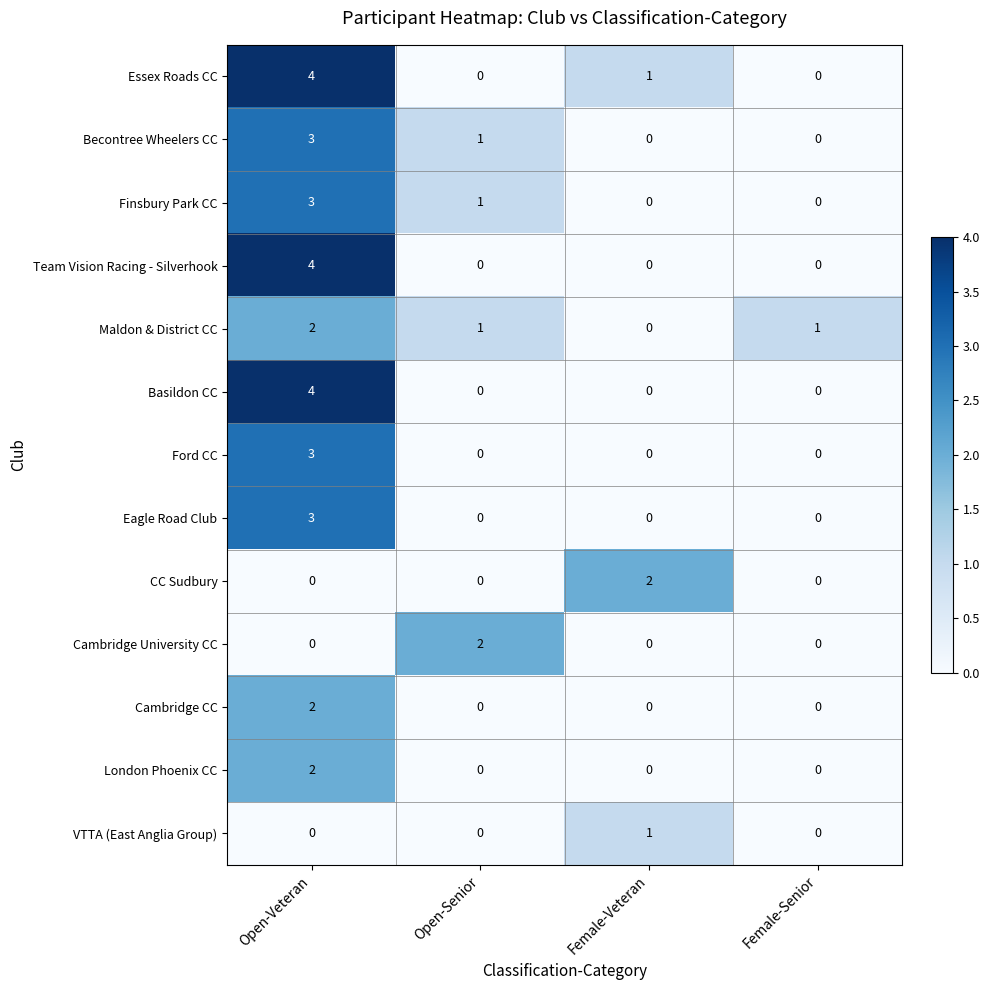

The Team Vision Racing - Silverhook series shows 0 at Open-Senior. True or false?

True